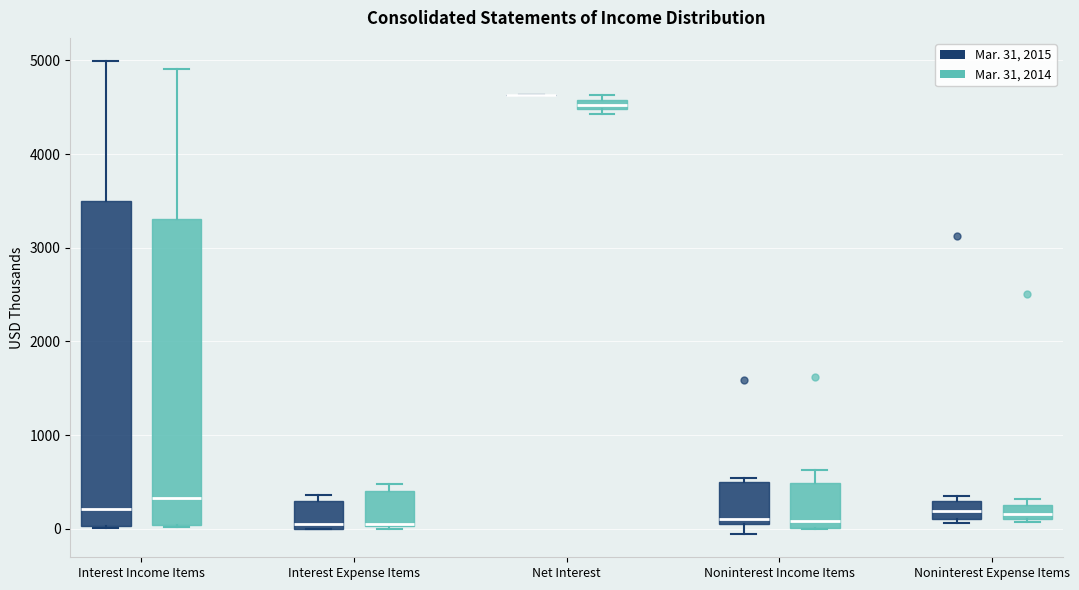

Which box is the tallest, from its lower edge to its upper edge?

Interest Income Items (Mar. 31, 2015)